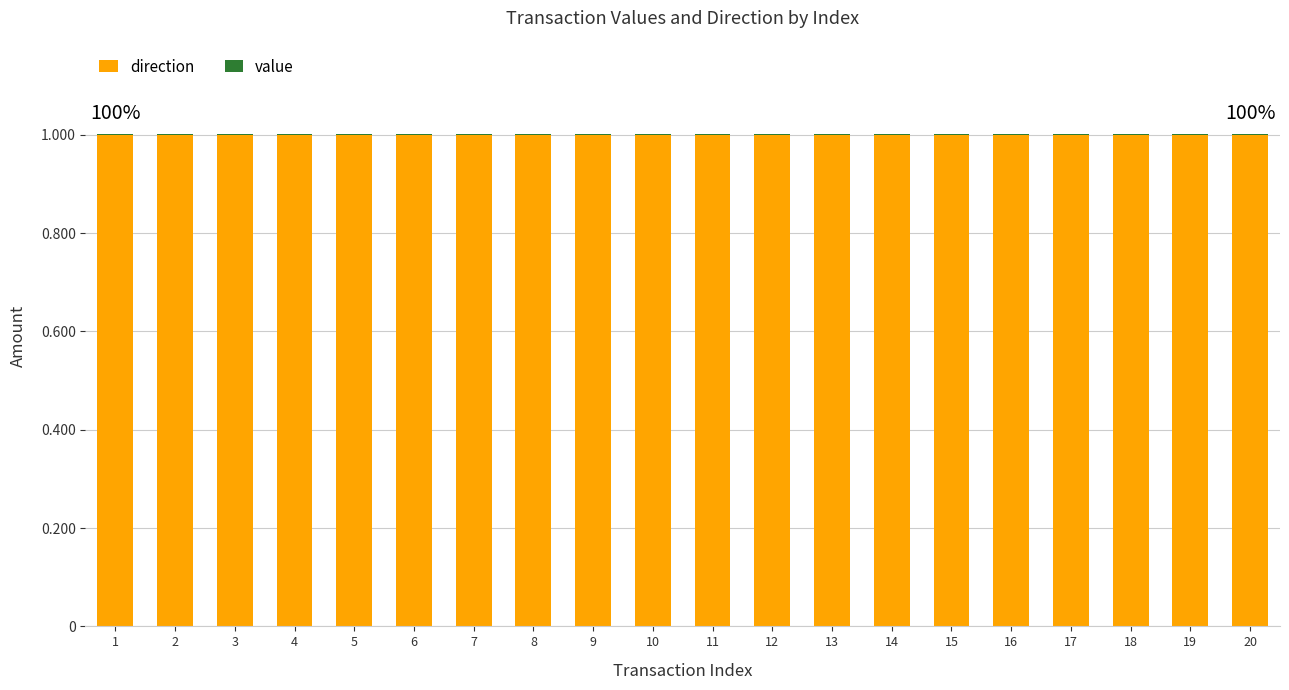

How many data points does each series have?

20